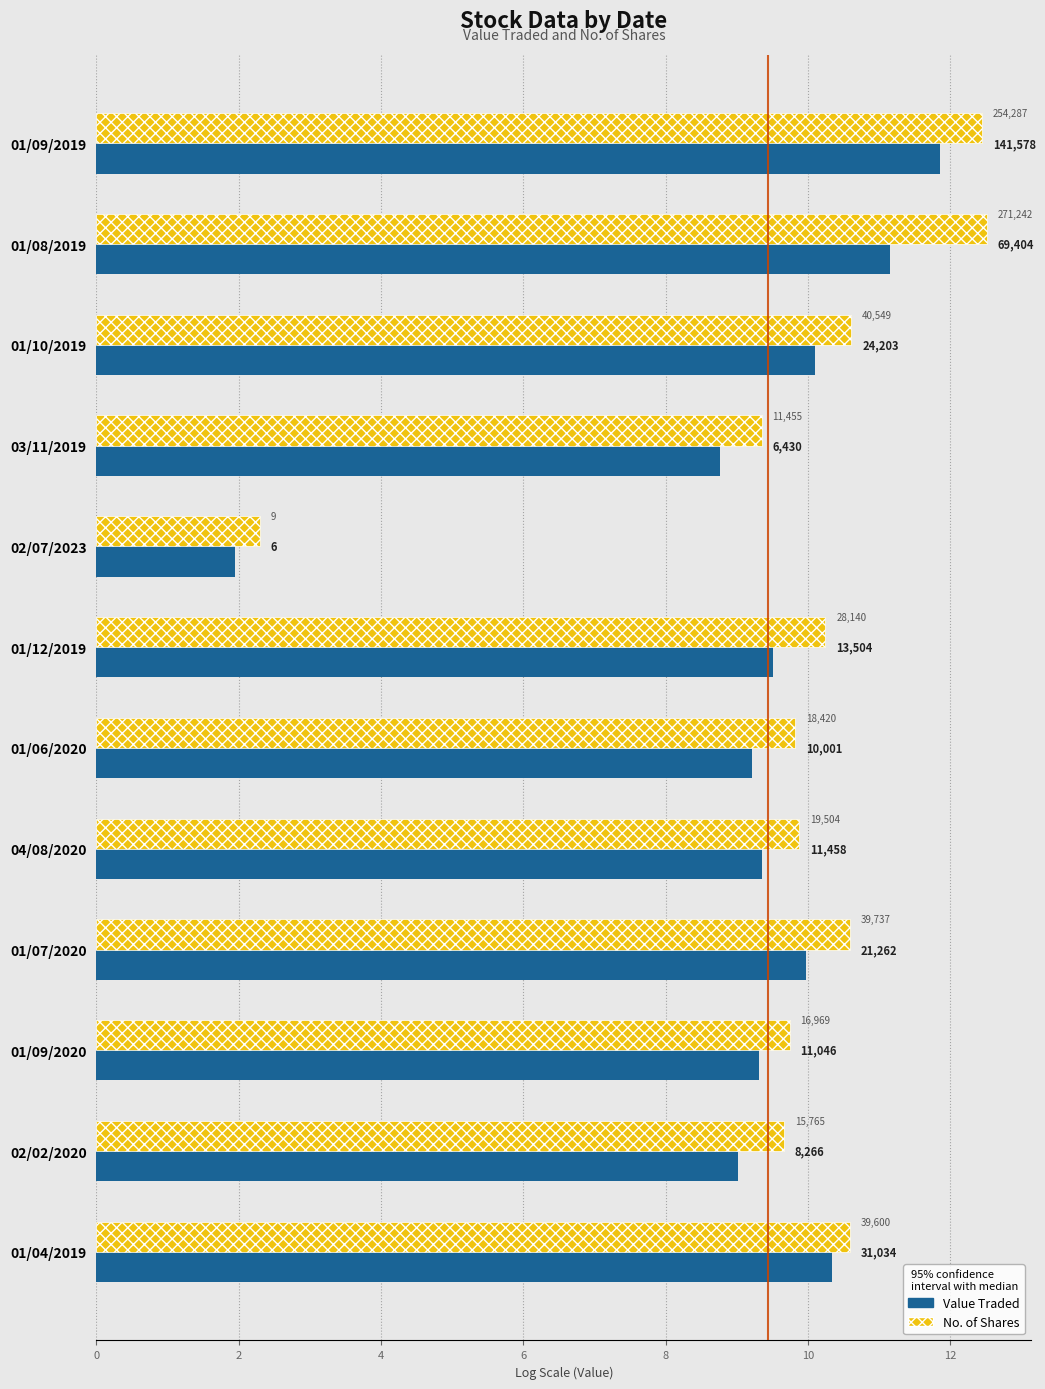

What is the difference between the second highest and minimum values in the No. of Shares series?

10.1